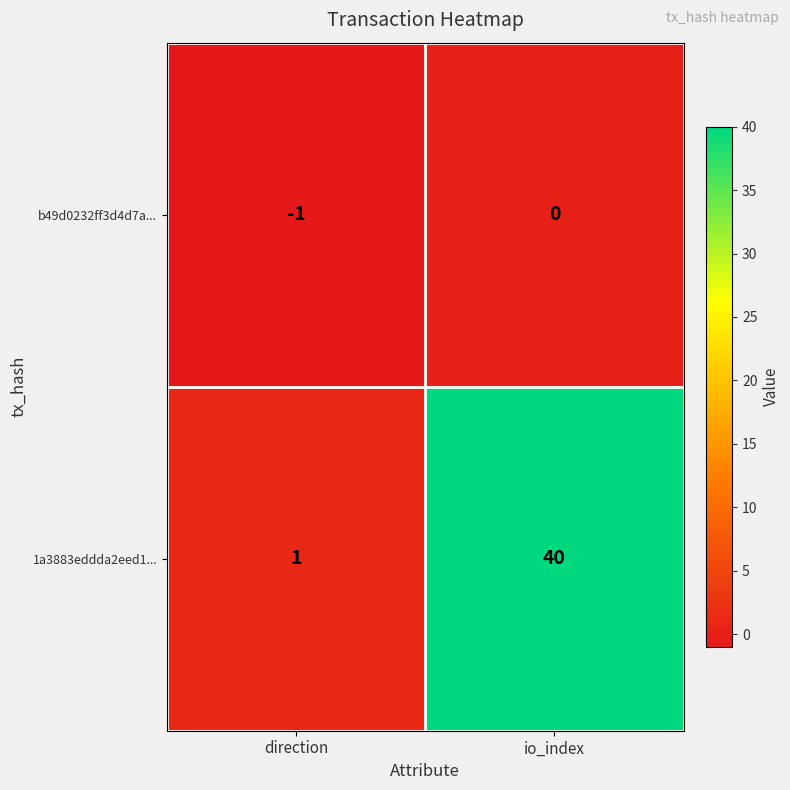

The value of b49d0232ff3d4d7a... at io_index is 0. True or false?

True